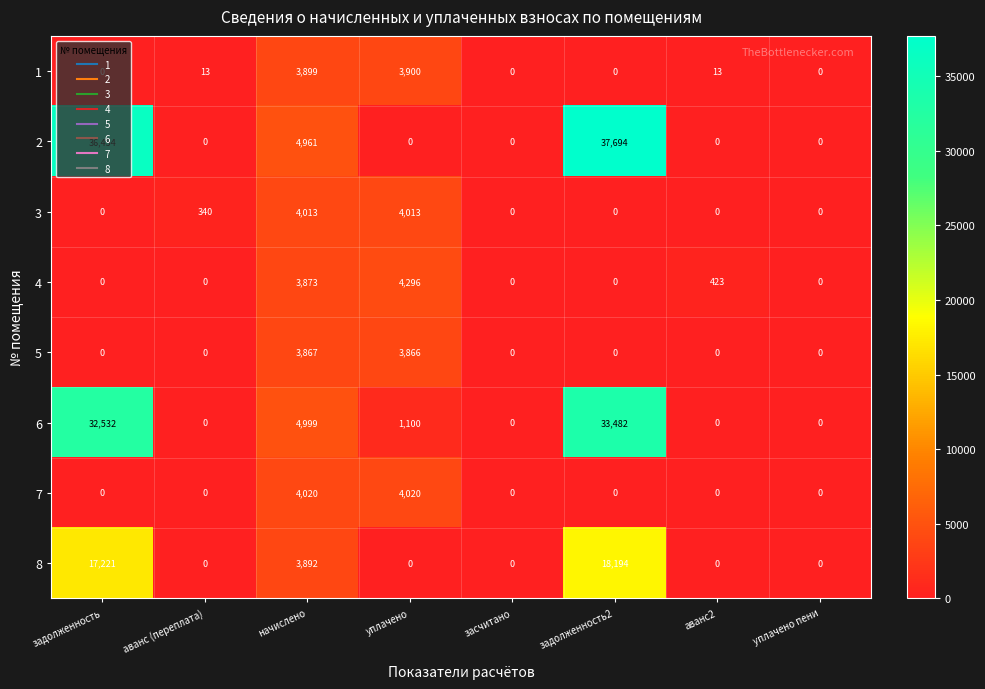

What is the difference between the maximum and minimum values in the 6 series?

33482